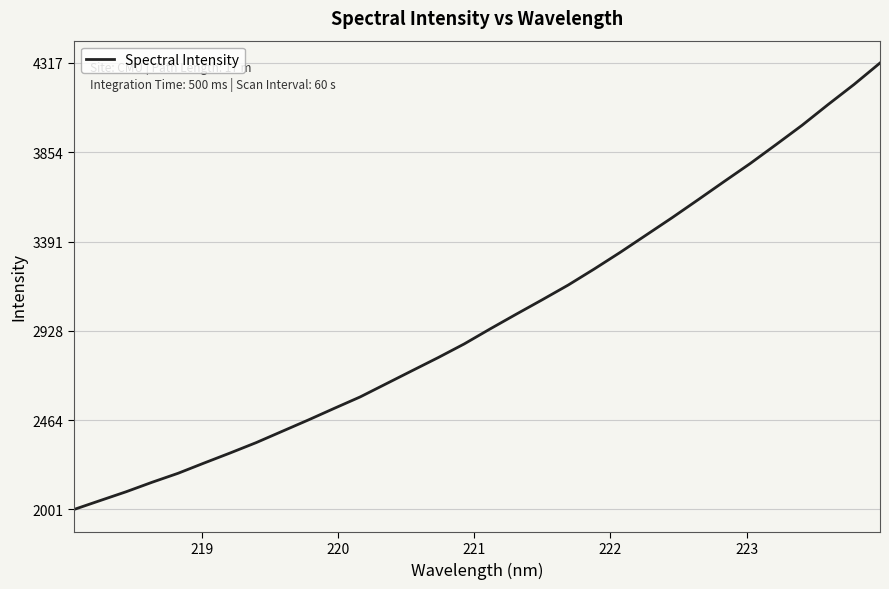

What is the smallest value displayed?

2001.0